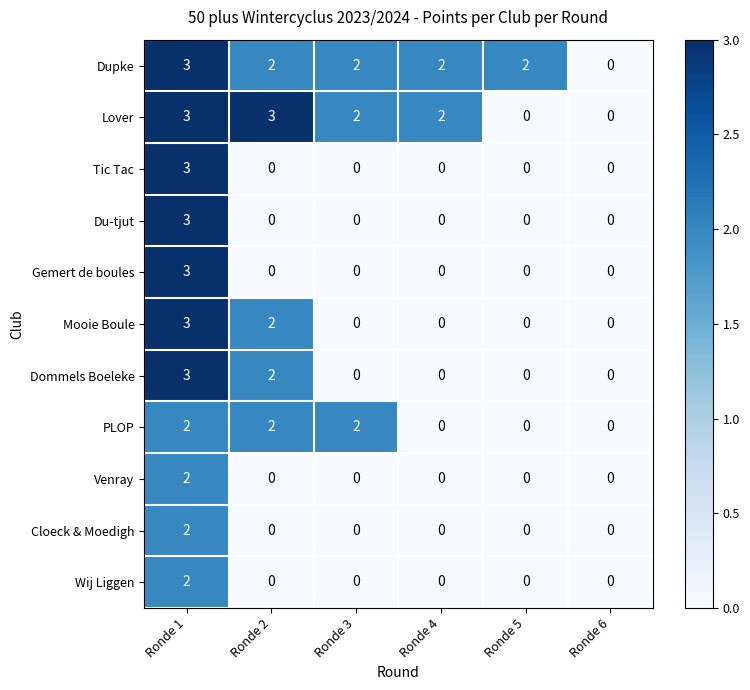

How many PLOP values are between 0 and 2?

6